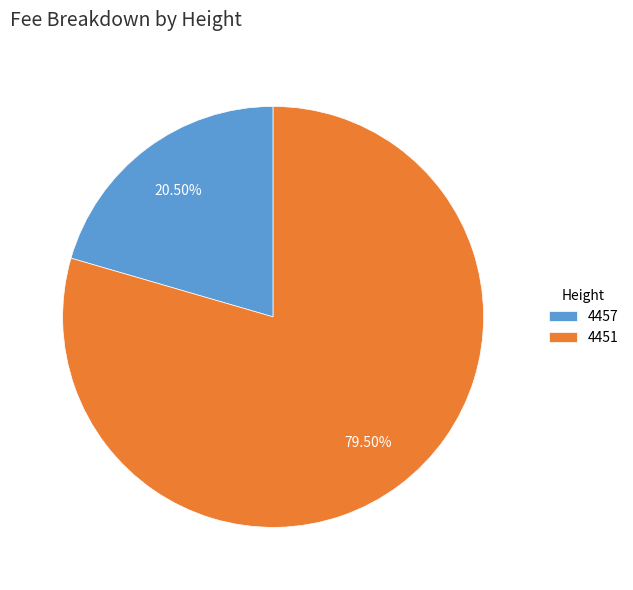

To the nearest percent, what is the difference between the 4451 and 4457 slice percentages?

59%